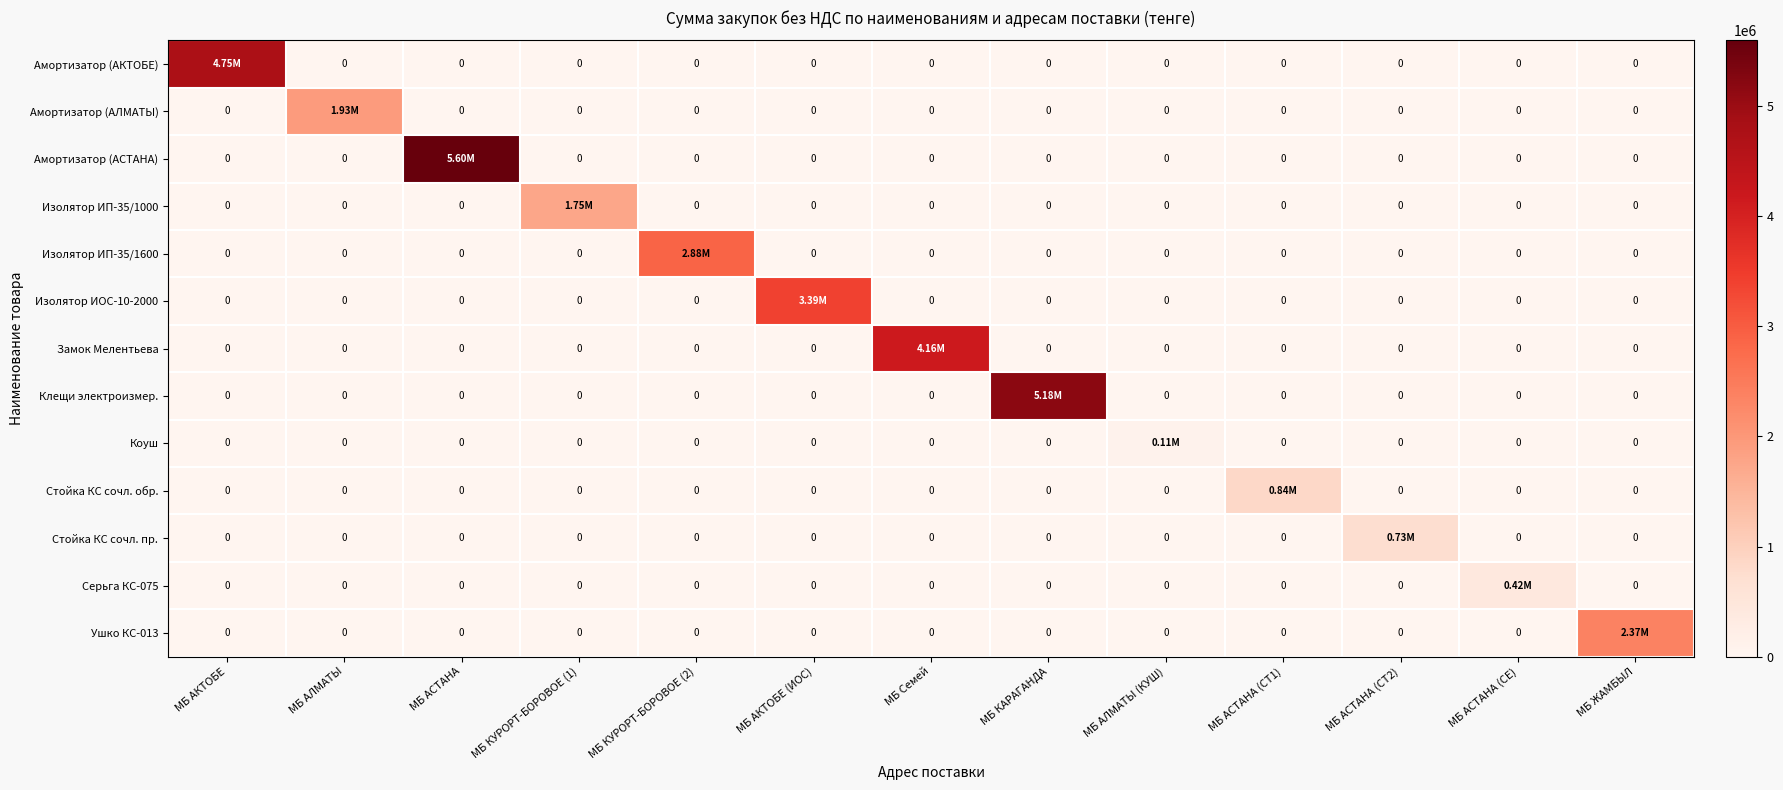

What is the total value across all series at МБ ЖАМБЫЛ?

2371500.0